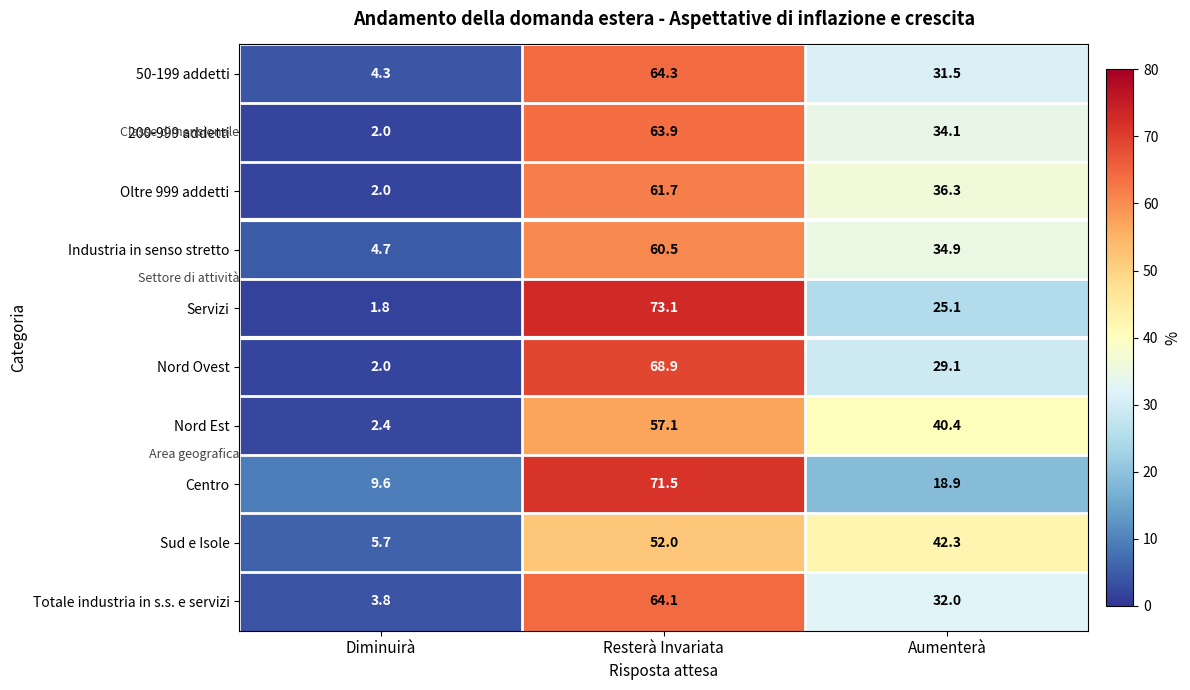

What value does the Nord Ovest series have at Resterà Invariata?

68.9